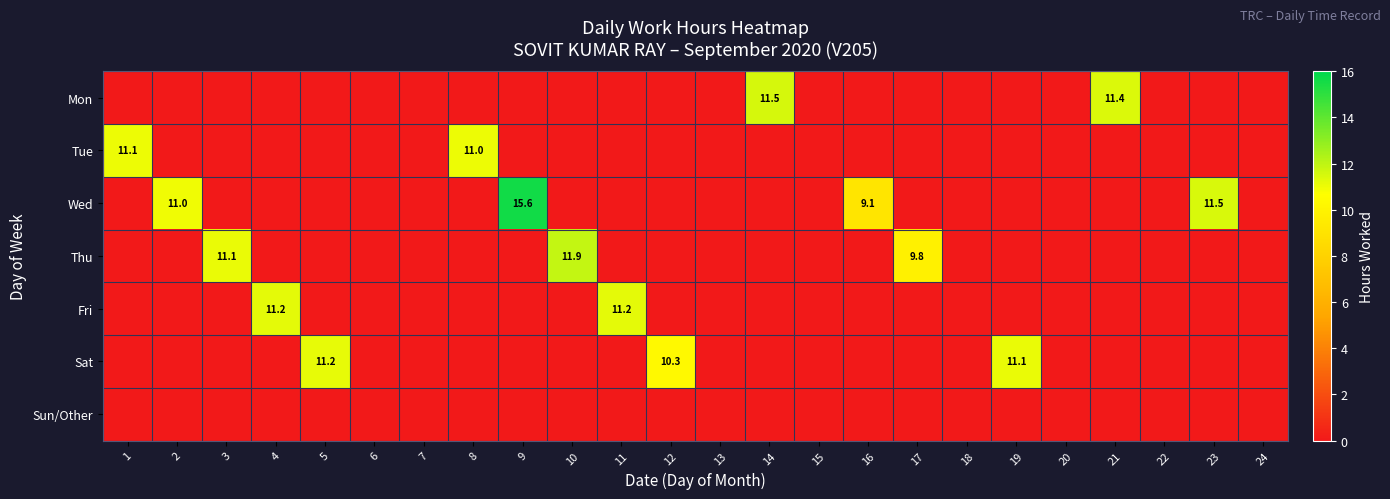

Is it true that Mon equals 15.4 at 14?

False